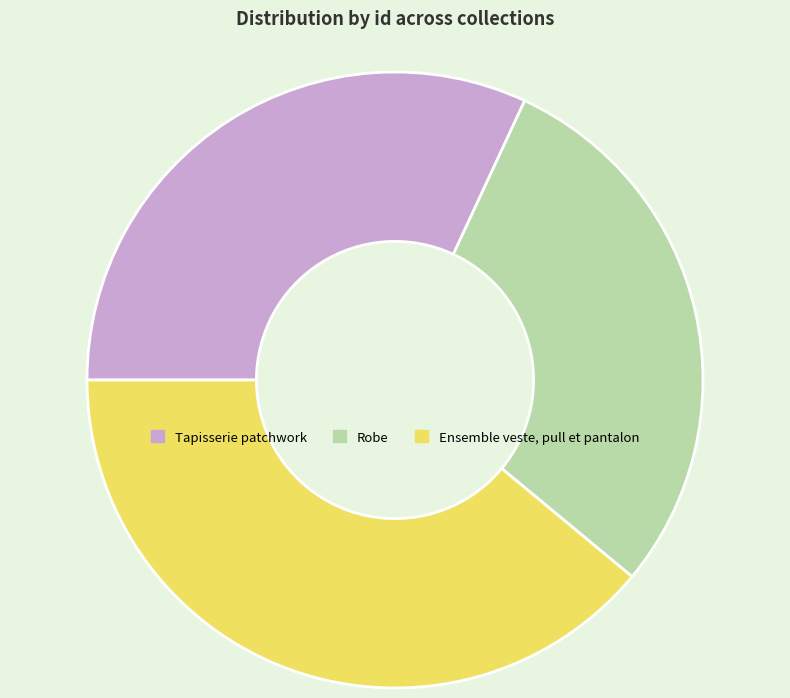

How many slices are in this pie chart?

3